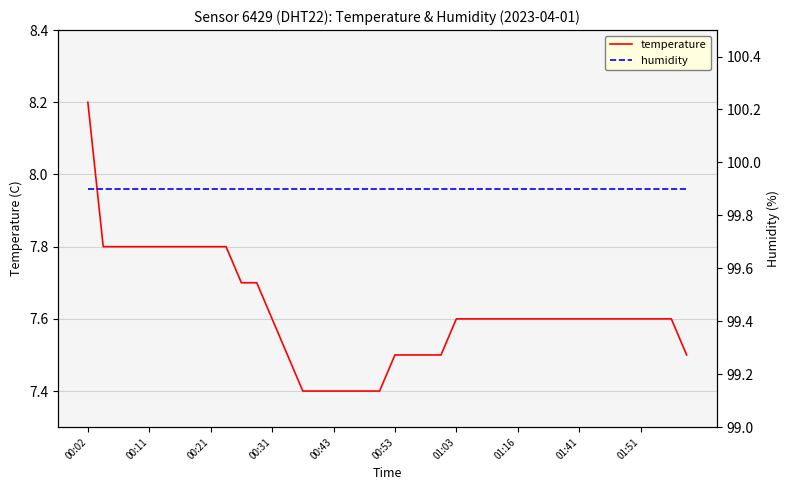

Which has a higher value, 39 or 31?

31